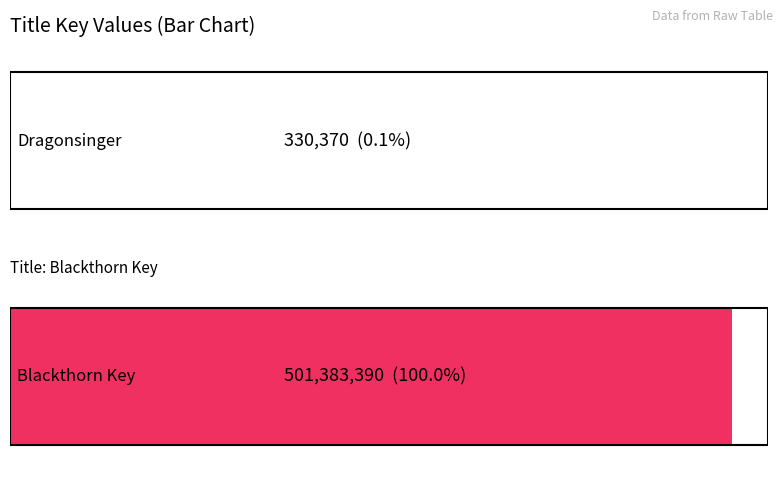

What is the minimum value shown in the chart?

330370